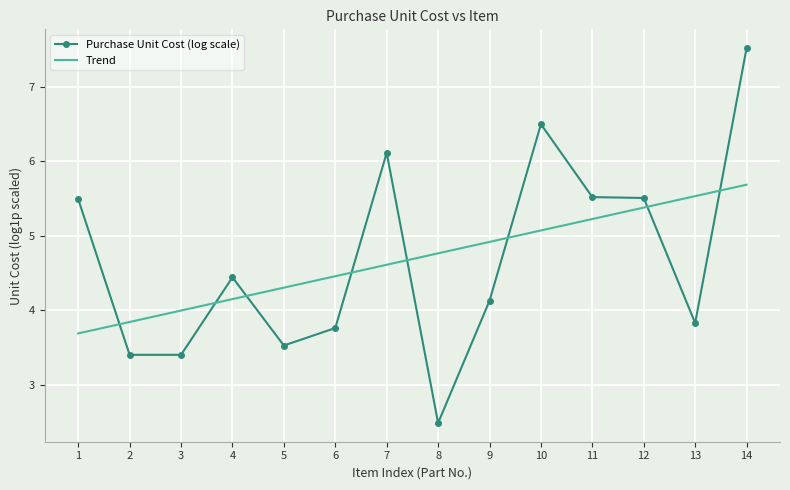

Which series has the widest spread of values?

Purchase Unit Cost (log scale)